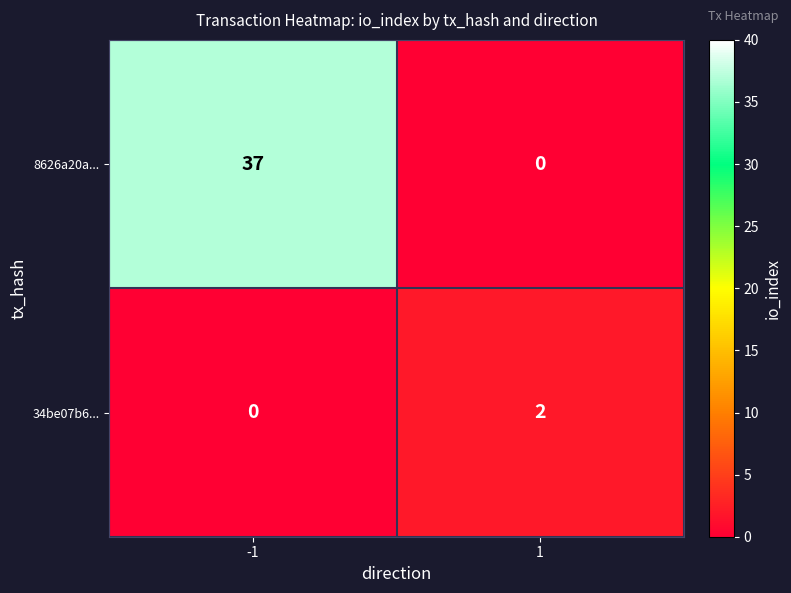

Which series has the largest range (max minus min)?

8626a20a...